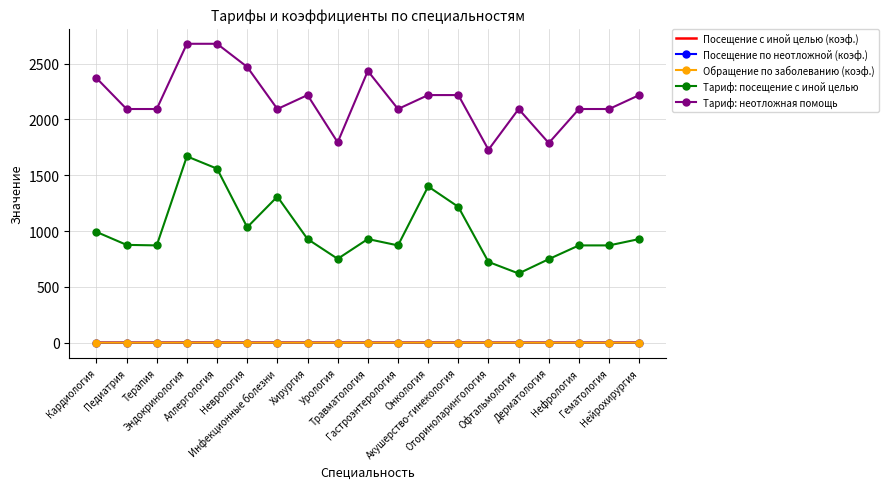

Which series has the largest total across all categories?

Тариф: неотложная помощь